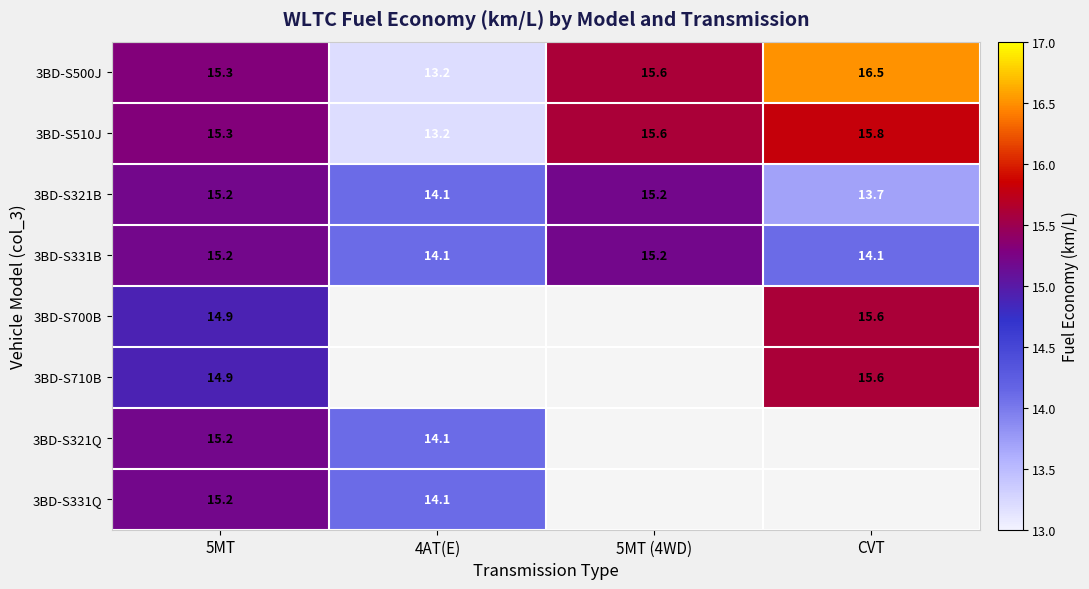

How many data points in 3BD-S321B are above 15?

2